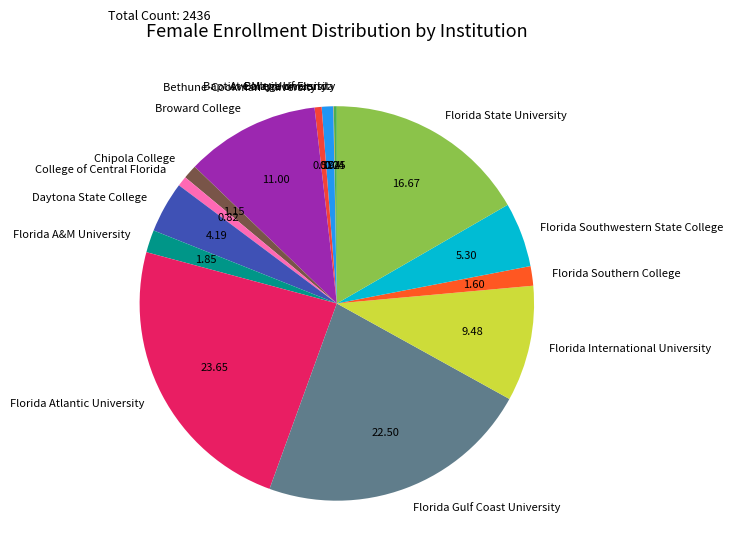

Combined, do Florida Southern College and Daytona State College account for over 50%?

No